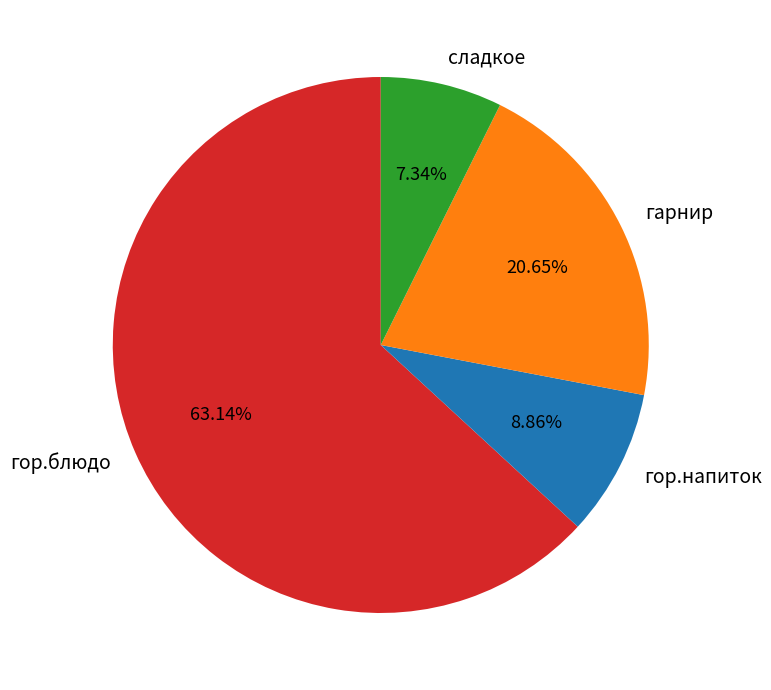

Which has a higher value, гор.блюдо or гарнир?

гор.блюдо